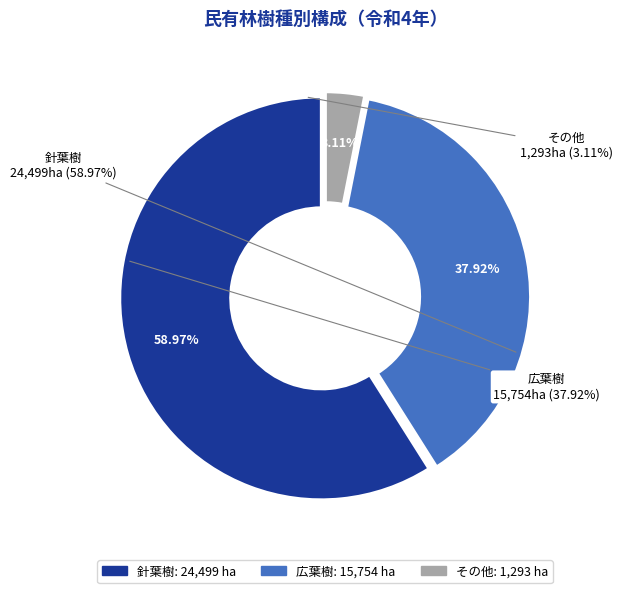

Is it true that 広葉樹 is 38% of the pie?

True